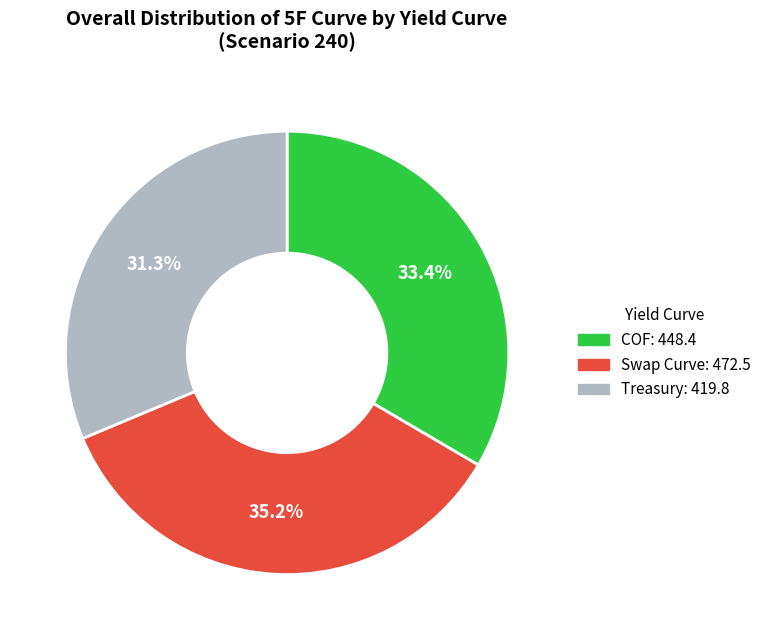

What percentage is the Treasury slice, to the nearest percent?

31%